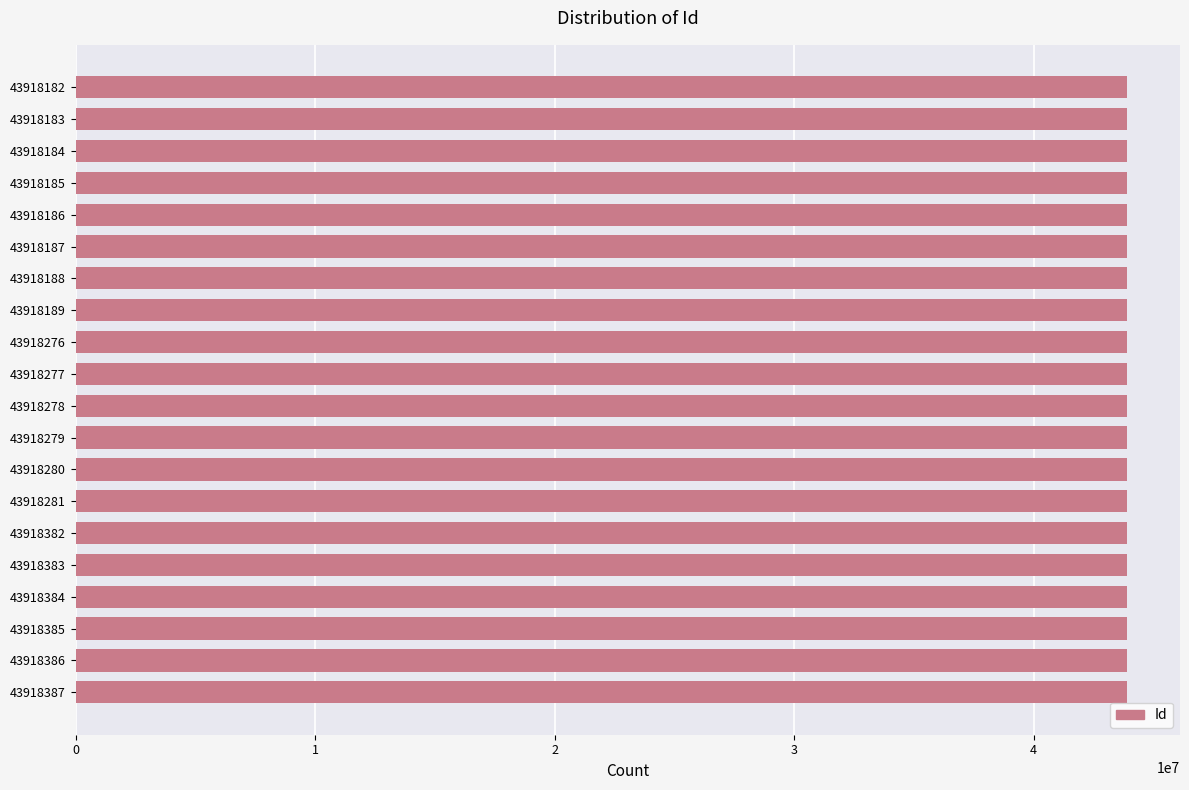

How many bars are there in total?

20